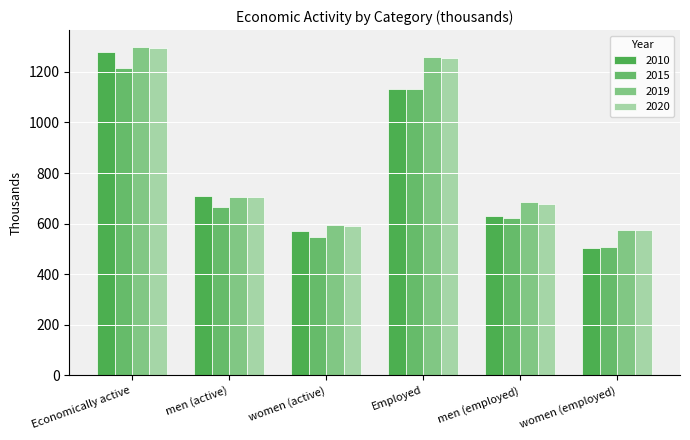

How many data points in 2015 are less than 667?

3